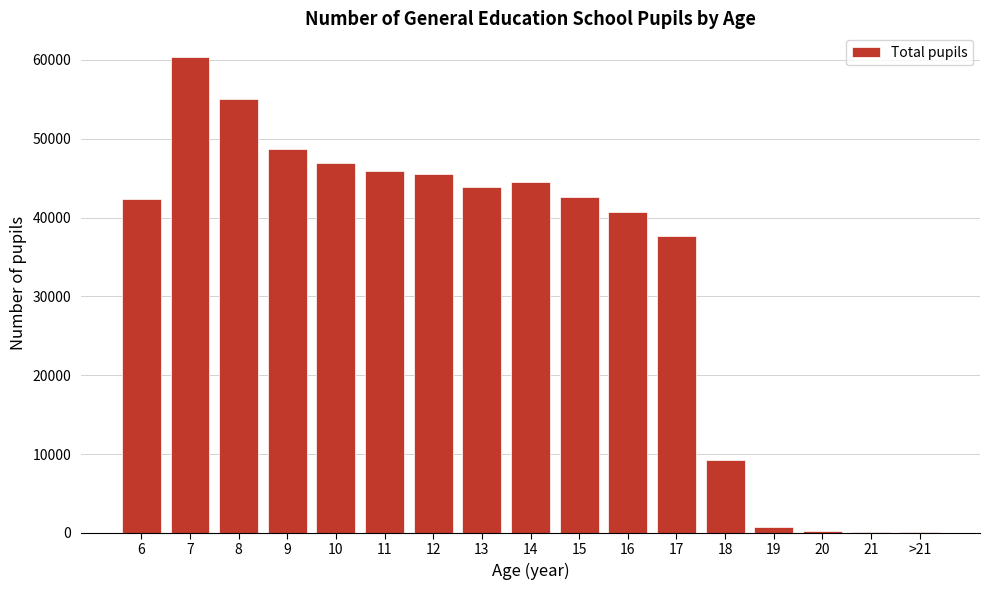

What is the greatest value displayed?

60362